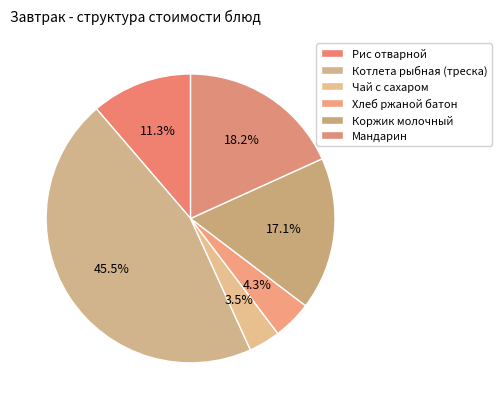

Is Рис отварной the majority of the pie?

No